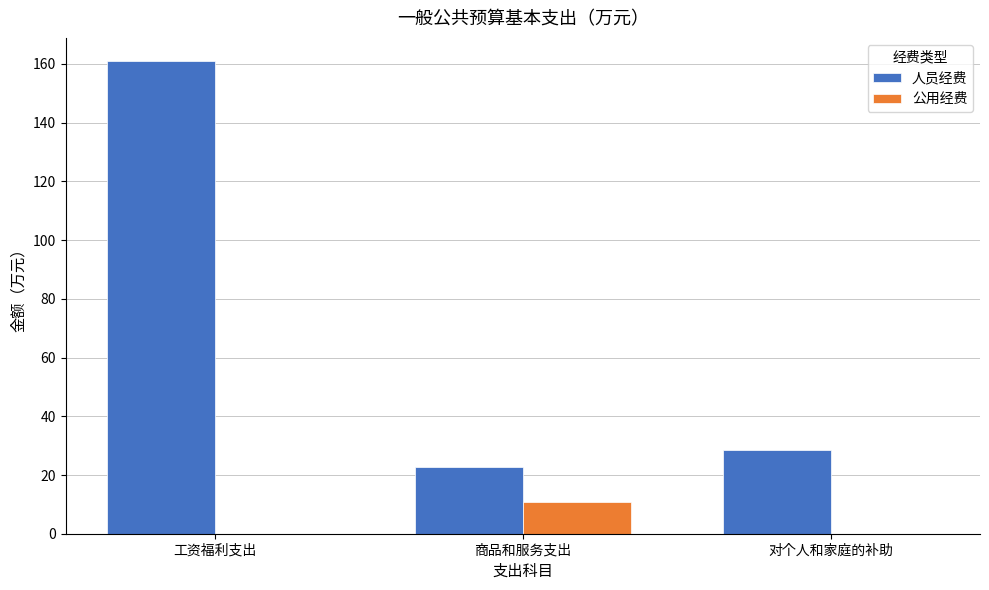

Is the value of 人员经费 at 商品和服务支出 greater than the value of 公用经费 at 工资福利支出?

Yes